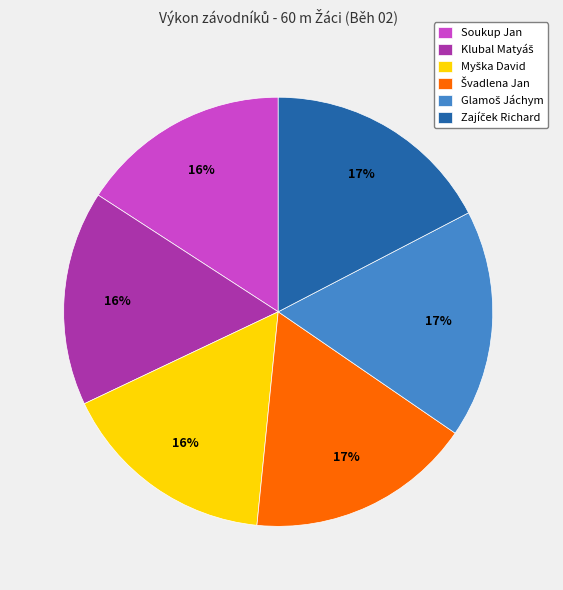

To the nearest percent, what percentage of the pie is Soukup Jan?

16%